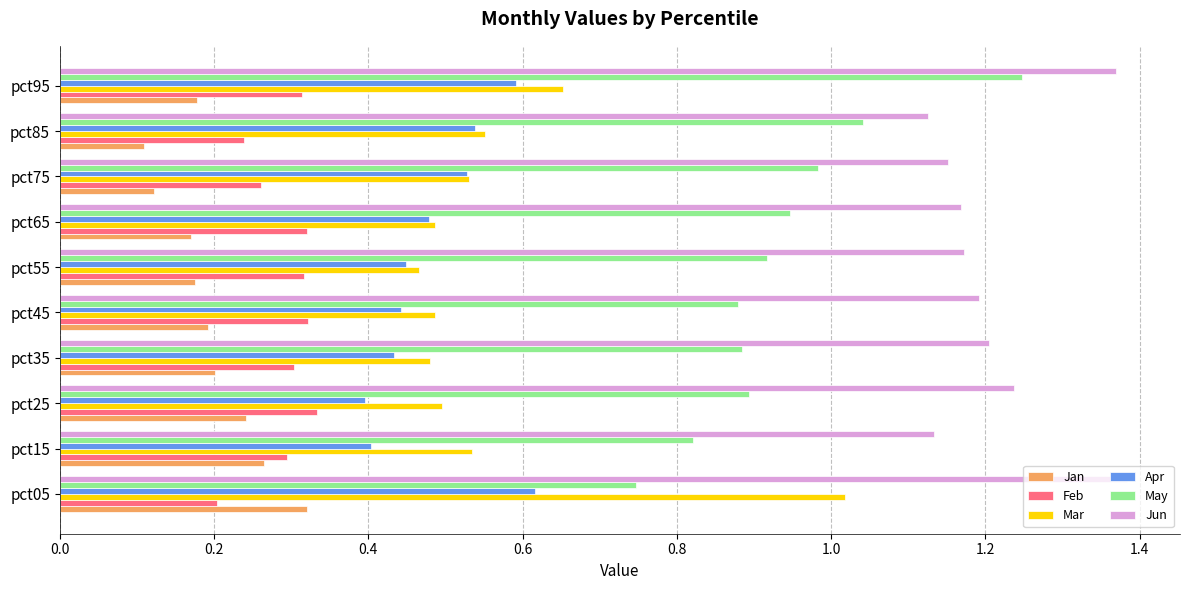

The value of May at pct55 is 0.9. True or false?

True